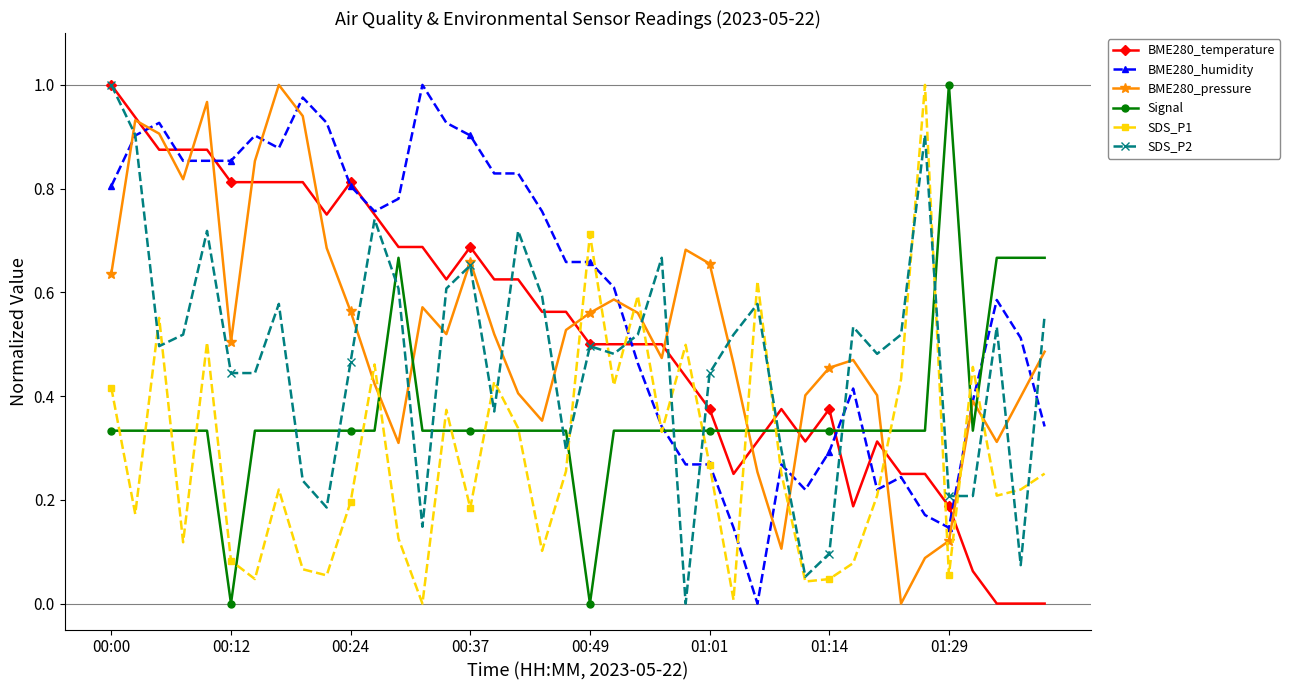

What is the sum of all BME280_temperature values?

20.9